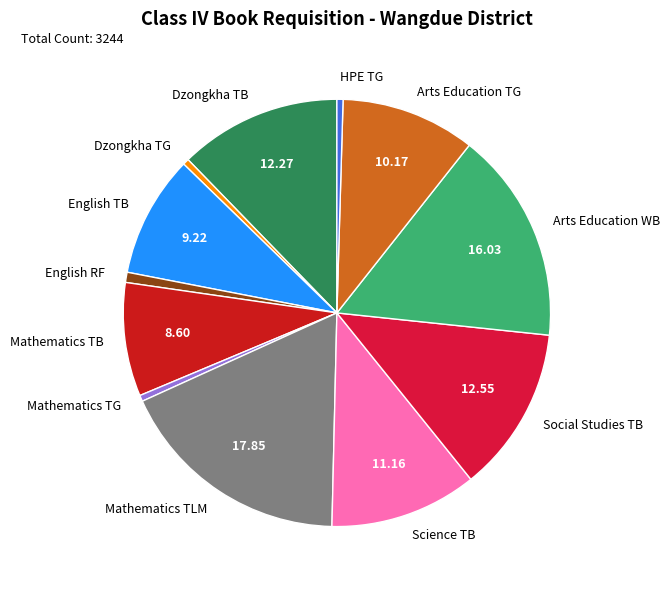

Which category has the biggest portion of the pie?

Mathematics TLM